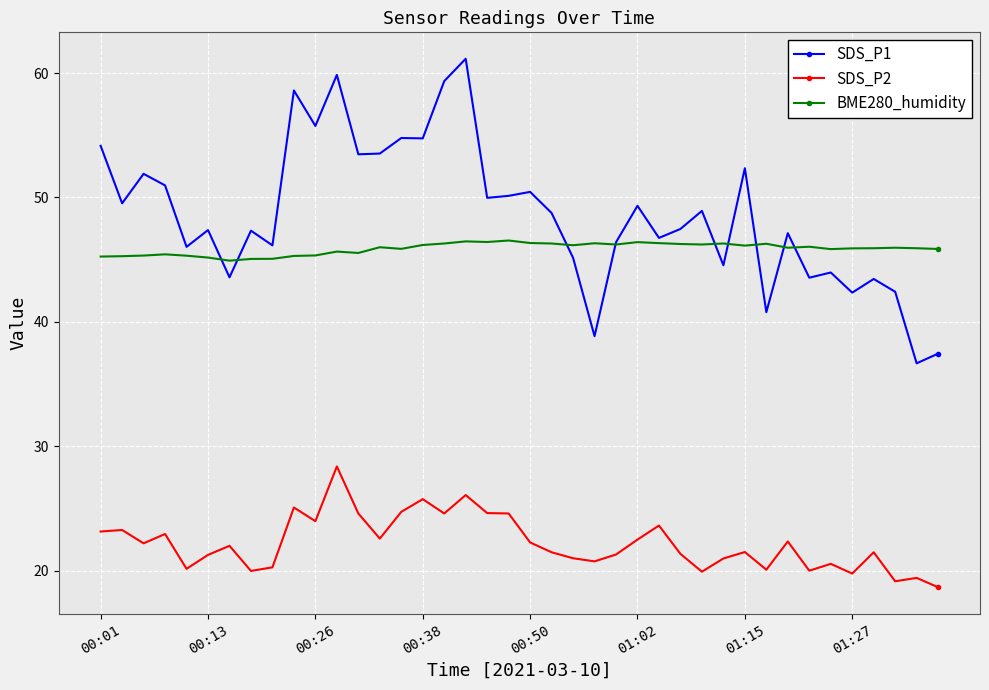

What is the value of the SDS_P1 point at the 32nd from the left?

40.8